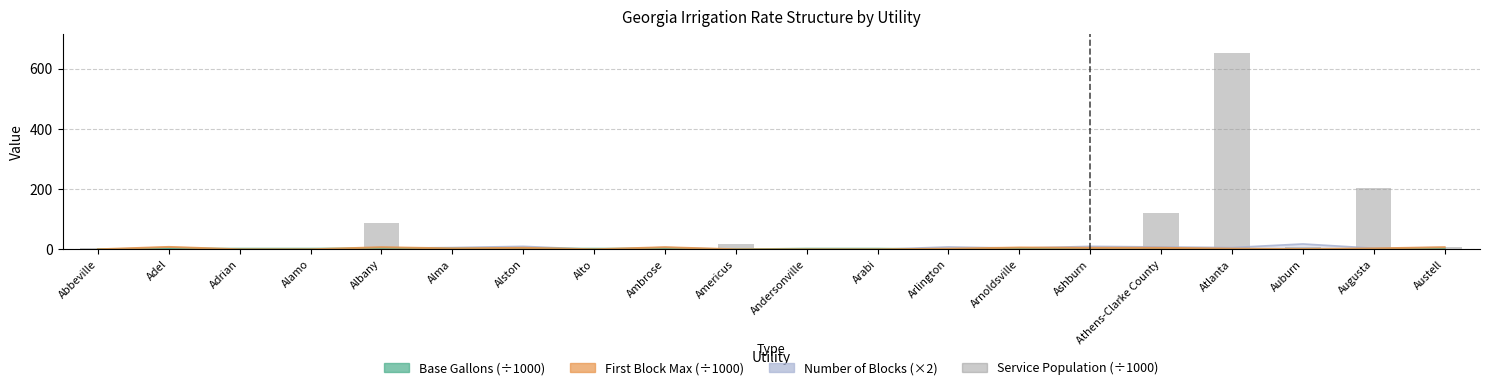

Rank the categories by value from highest to lowest.

Atlanta, Augusta, Athens-Clarke County, Albany, Americus, Austell, Auburn, Adel, Alma, Ashburn, Alamo, Abbeville, Alto, Arlington, Arnoldsville, Adrian, Arabi, Andersonville, Ambrose, Alston